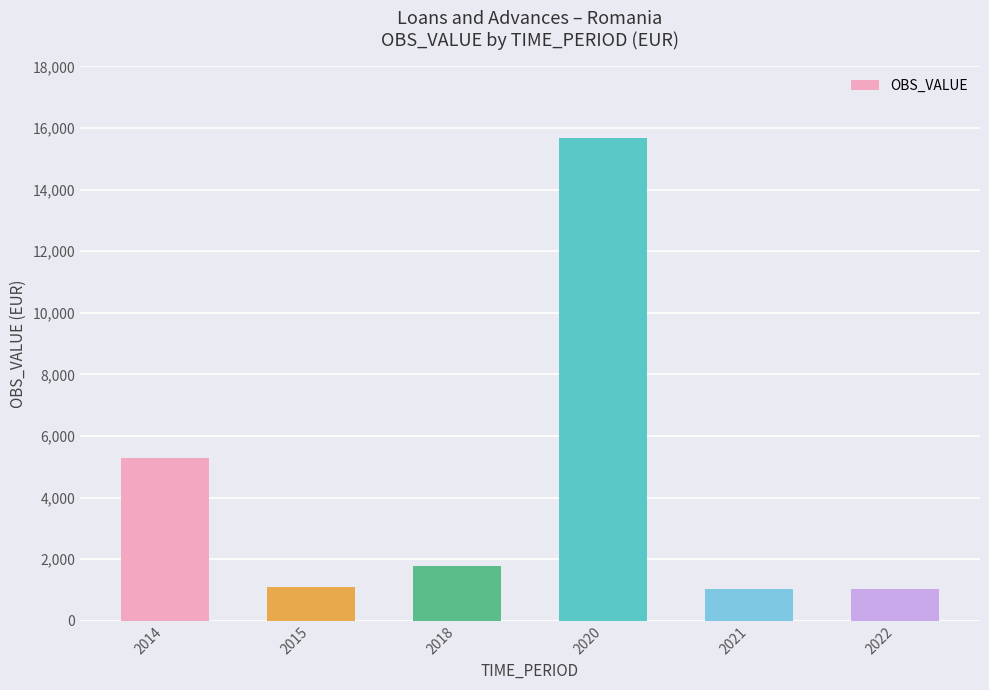

The value at 2022 is 1035. True or false?

True